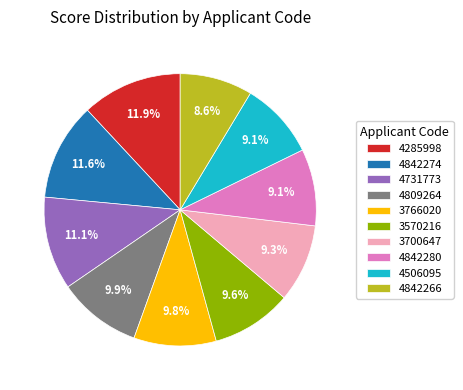

Approximately how many times larger is the value at 3700647 compared to 4842274?

0.8